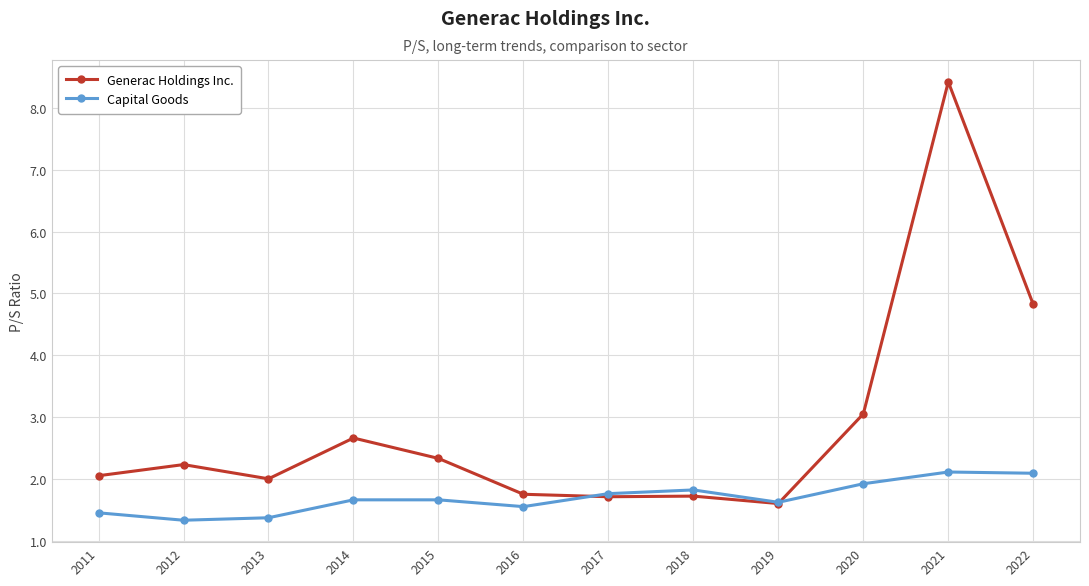

List the series in order of their peak value, lowest first.

Capital Goods, Generac Holdings Inc.